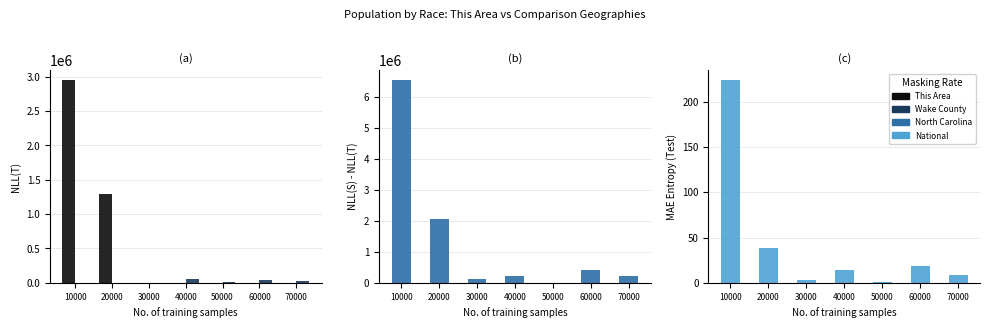

Which category has the highest value across all series?

10000